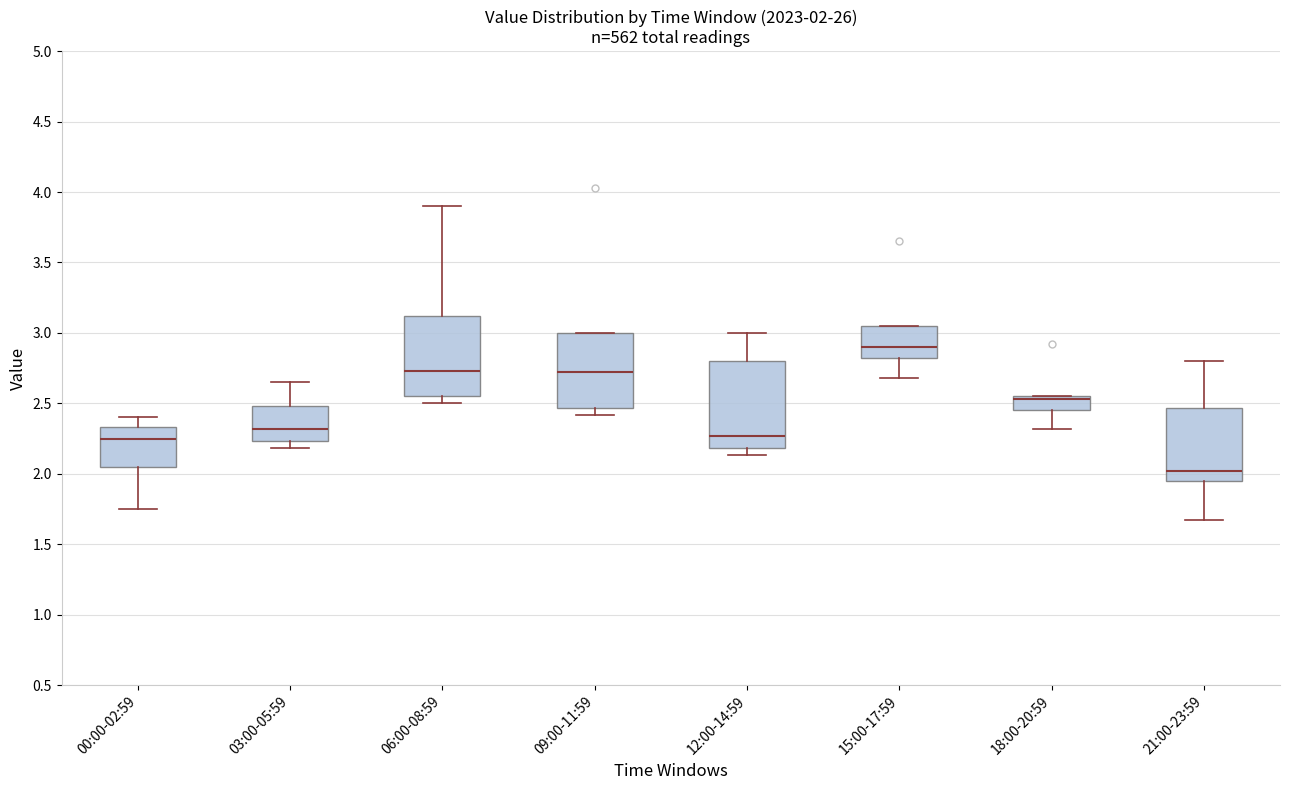

Comparing the boxes themselves (not the whiskers), which one is the tallest?

12:00-14:59